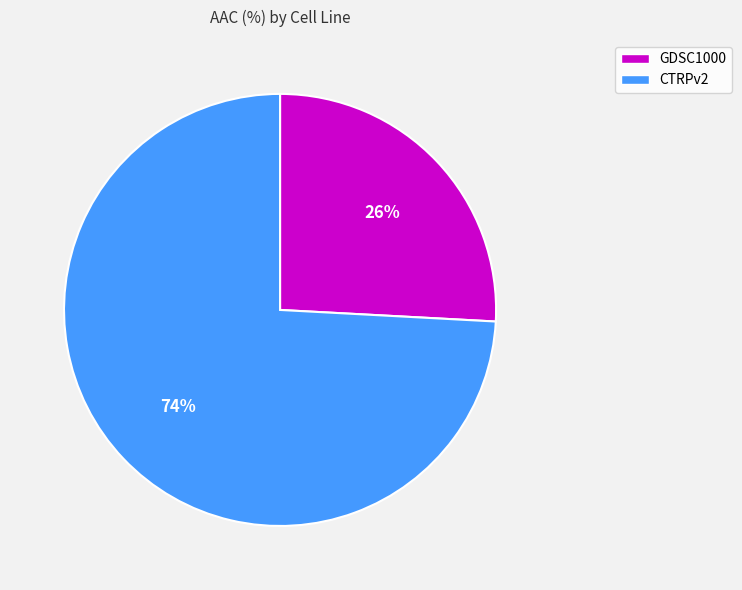

What percentage is the GDSC1000 slice, to the nearest percent?

26%